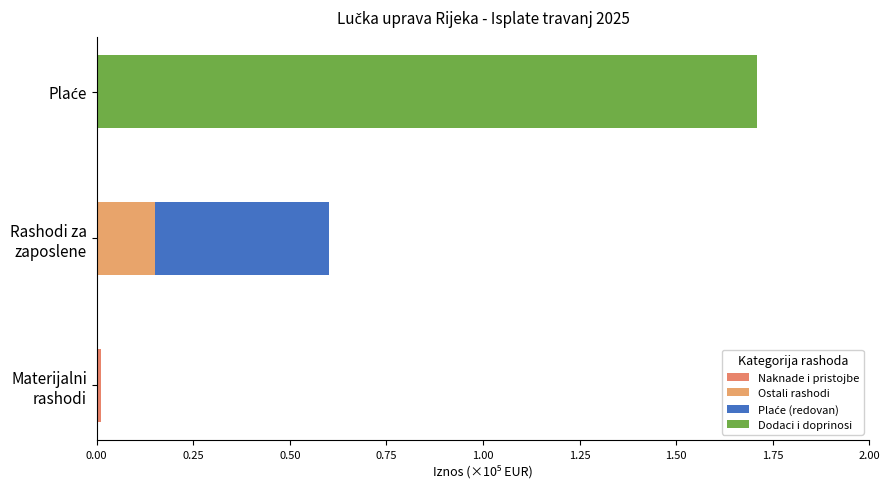

How many groups of bars are there?

3